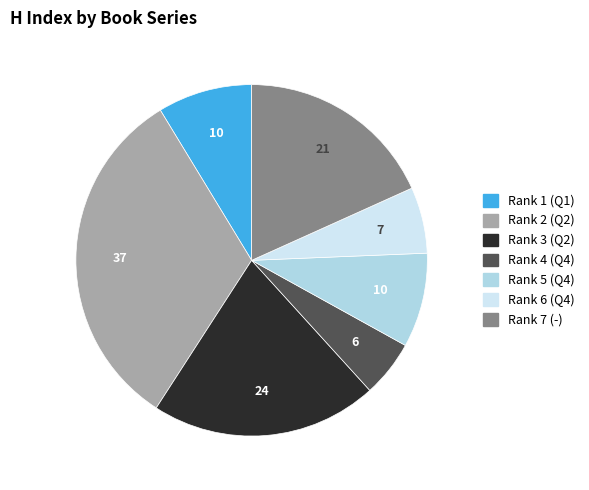

Is there any slice that represents more than half of the pie?

No